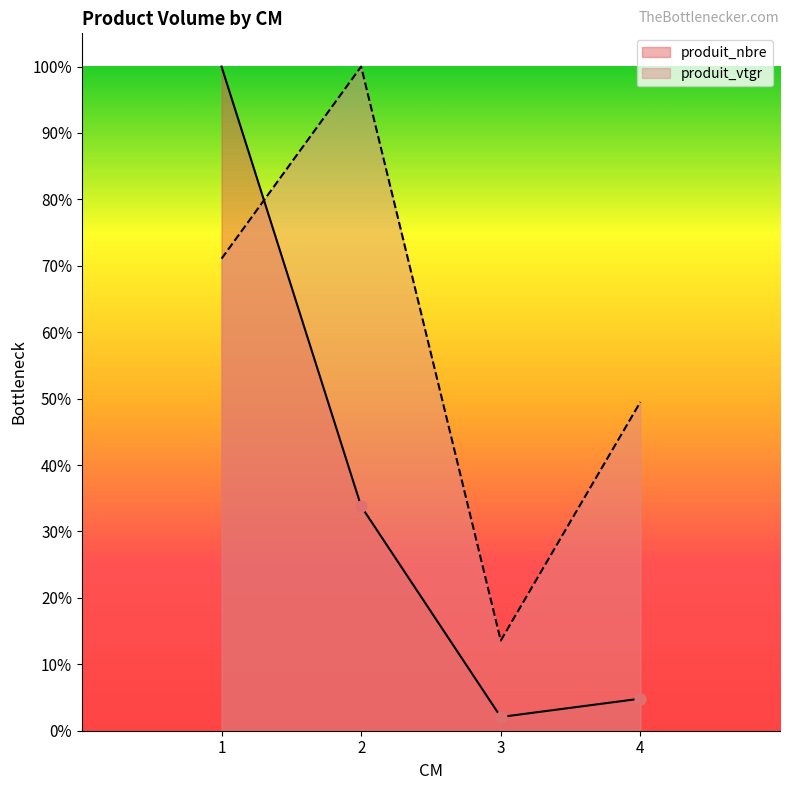

Which series has the widest spread of Y values?

produit_nbre